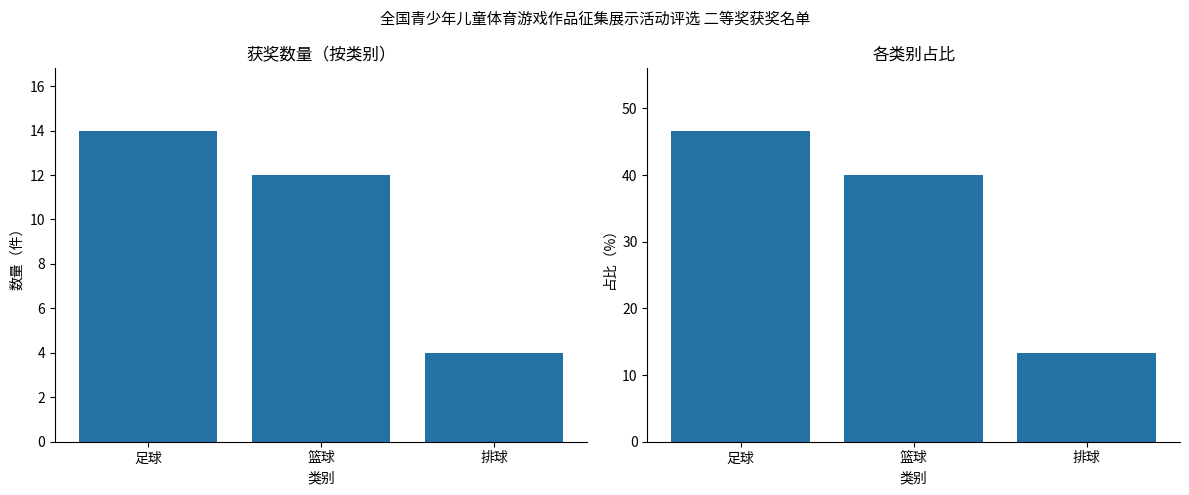

What is the difference between the highest and lowest values at 足球?

32.7